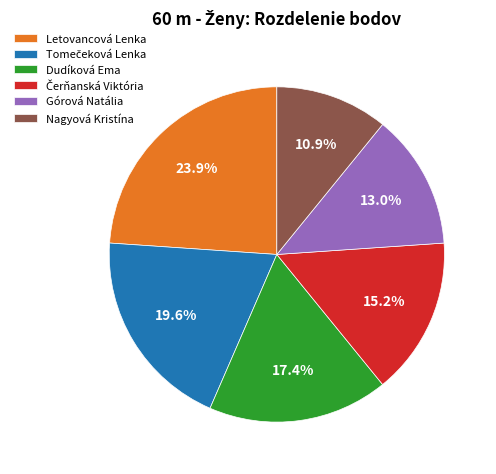

Does Letovancová Lenka represent more than half of the total?

No